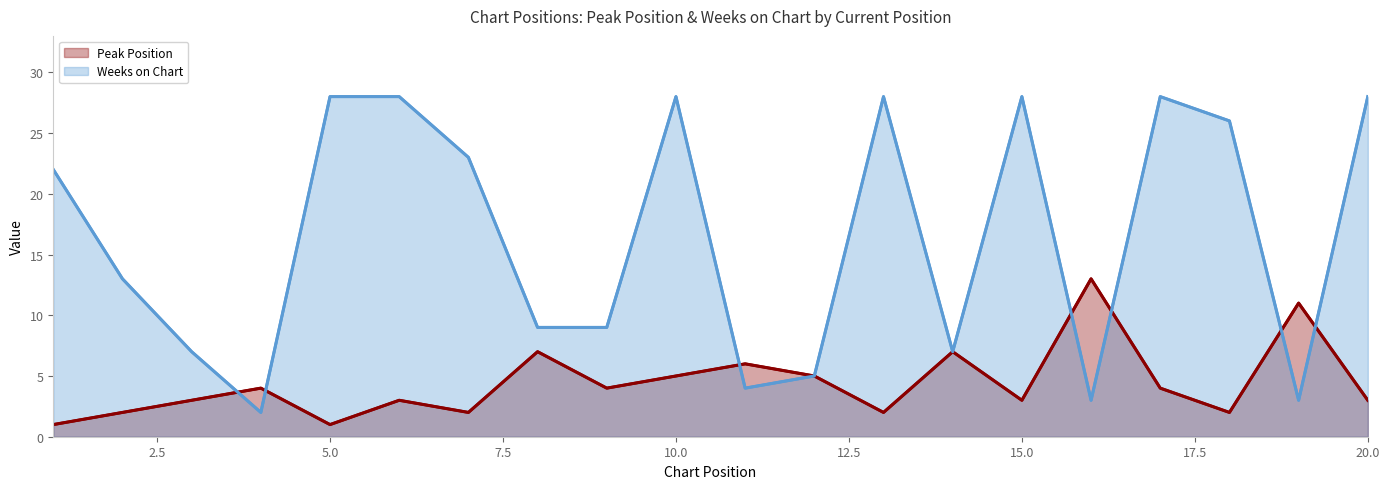

What is the difference between the maximum and minimum values in the Peak Position series?

12